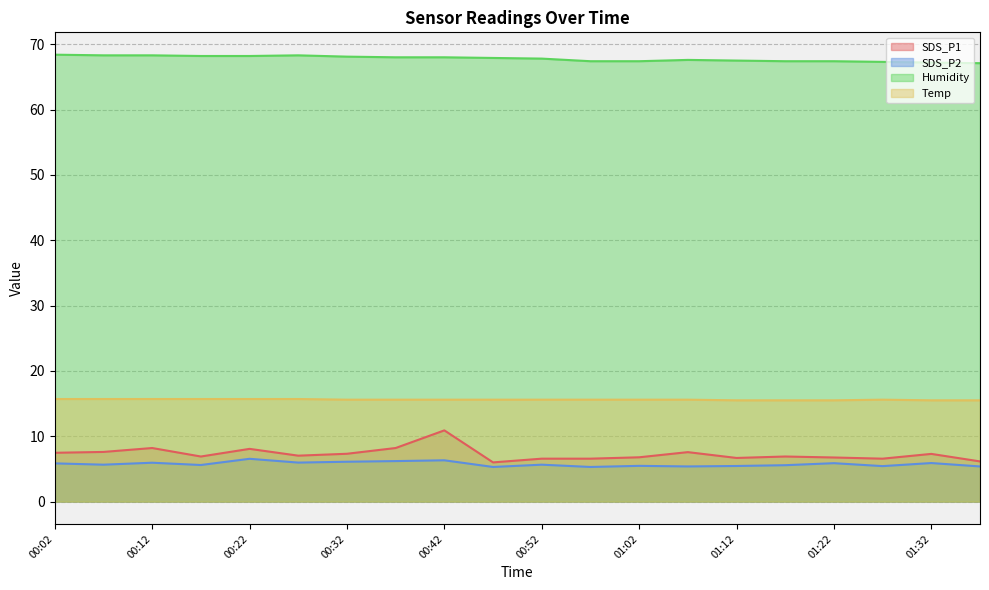

At which category does Humidity reach its first local peak?

00:27